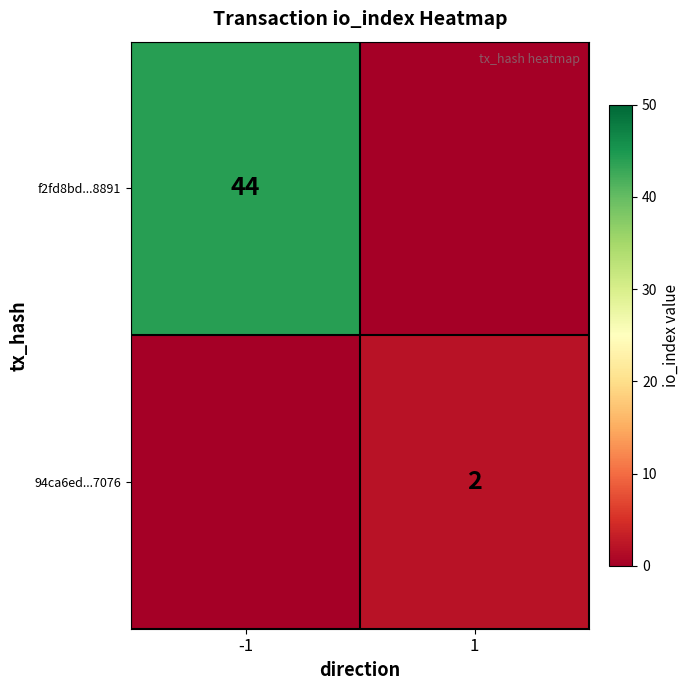

Is the value of f2fd8bd...8891 at -1 greater than the value of 94ca6ed...7076 at 1?

Yes